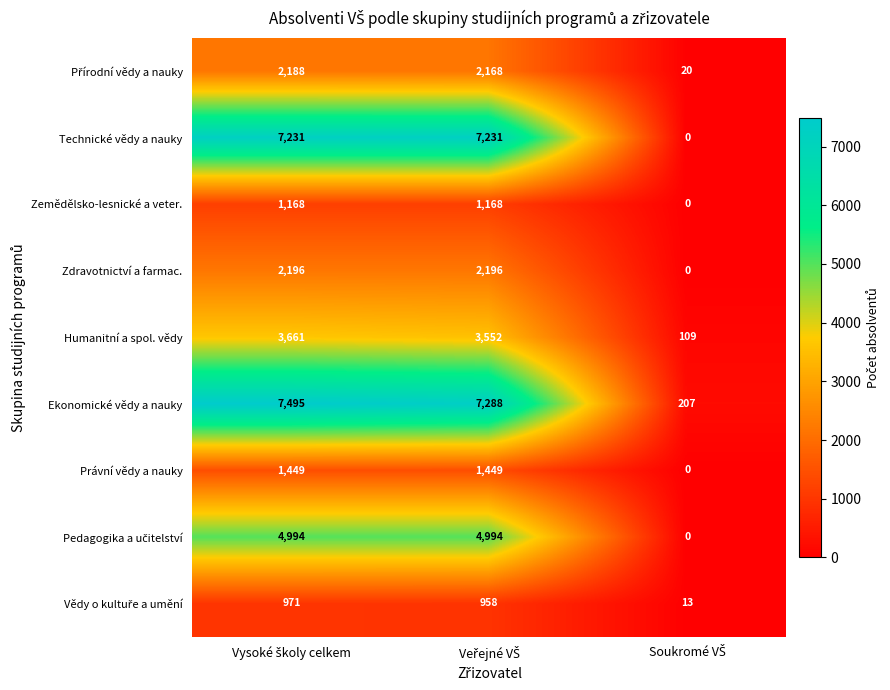

What is the sum of all Ekonomické vědy a nauky values?

14990